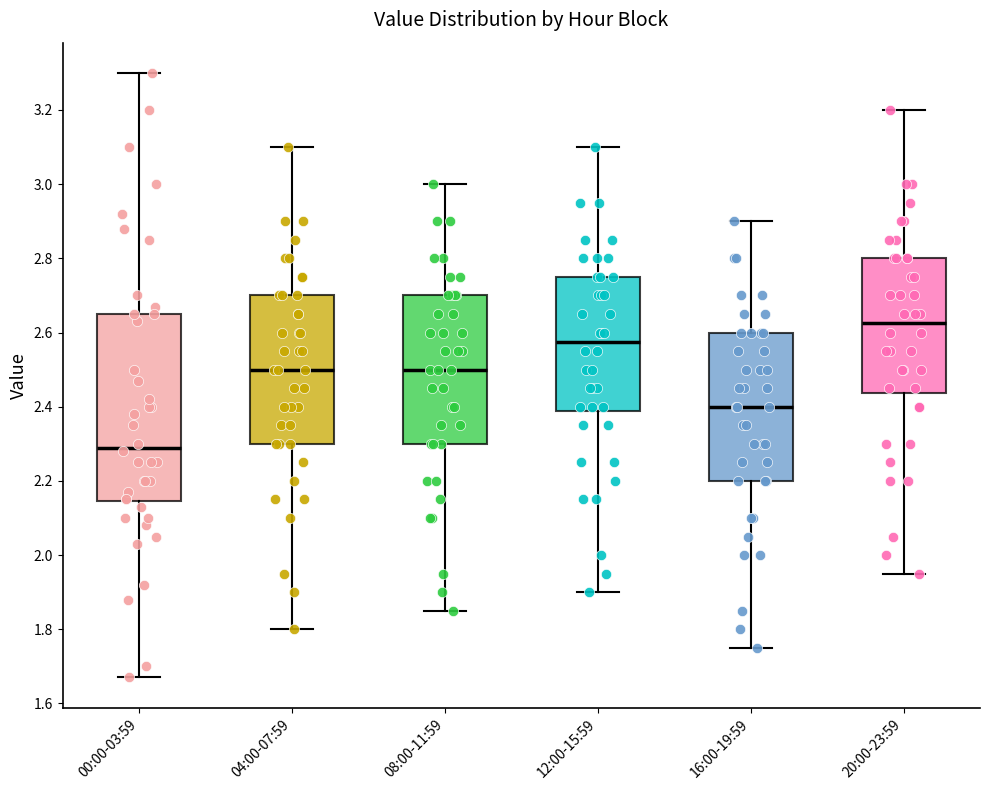

Where is the upper edge of the box for 12:00-15:59 on the y-axis? The values are not printed on the chart, so give them approximately, as read against the axis.

2.76